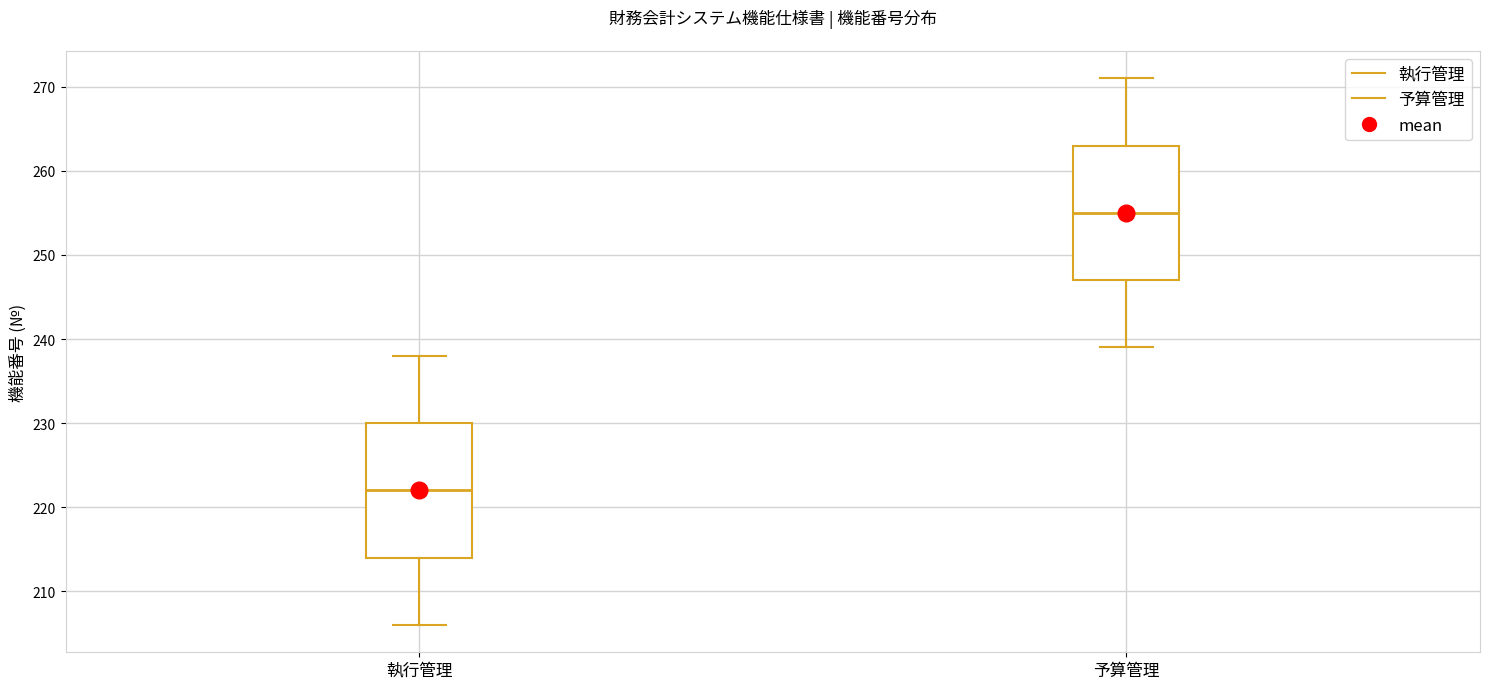

Which box's median line is the highest?

予算管理